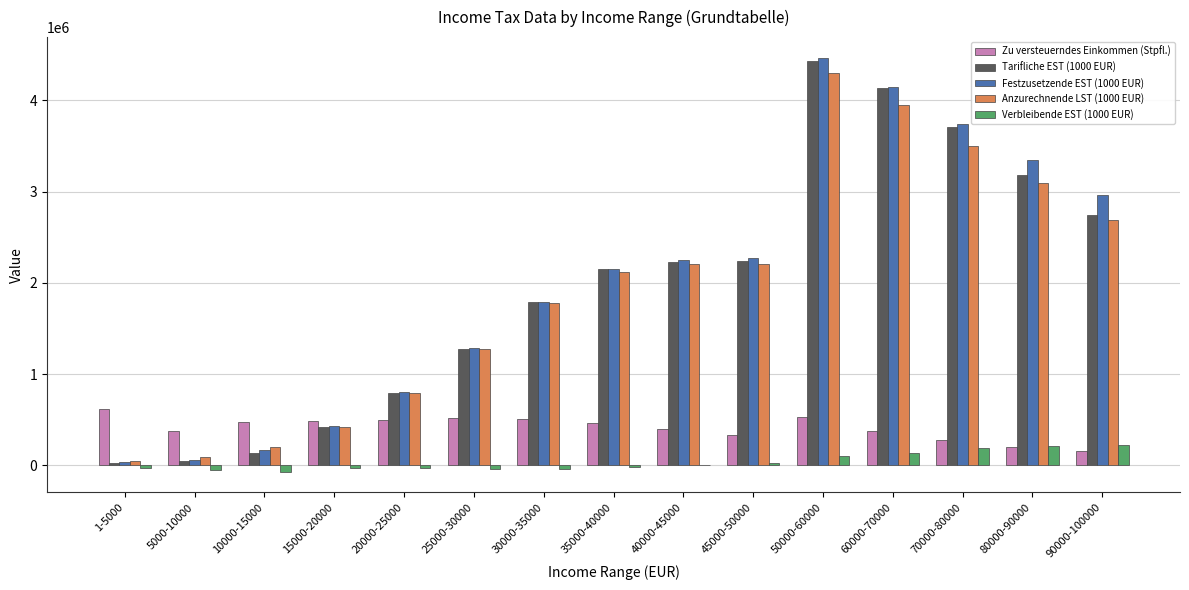

Are the bars grouped side by side (vs. stacked)?

Yes